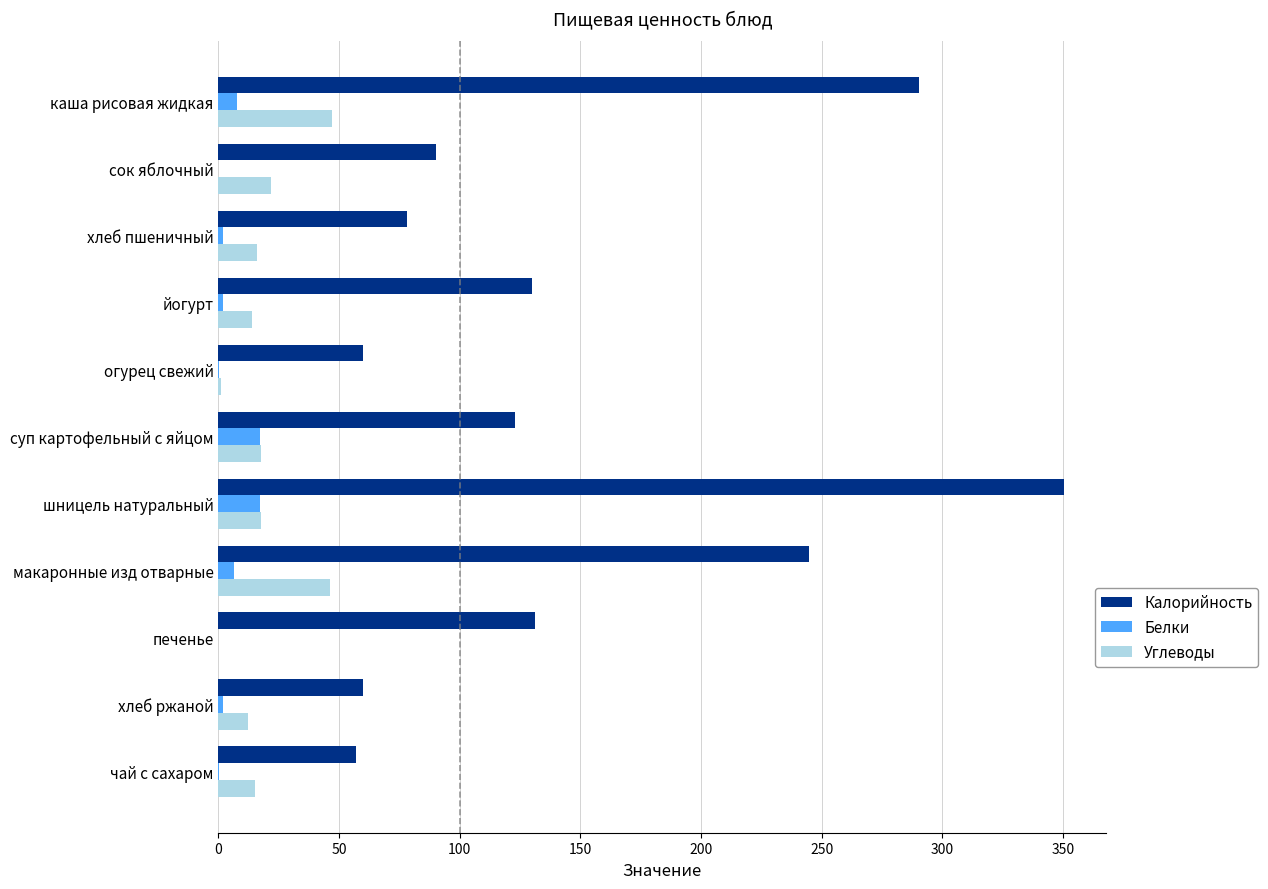

Is it true that Белки equals 0.0 at сок яблочный?

True